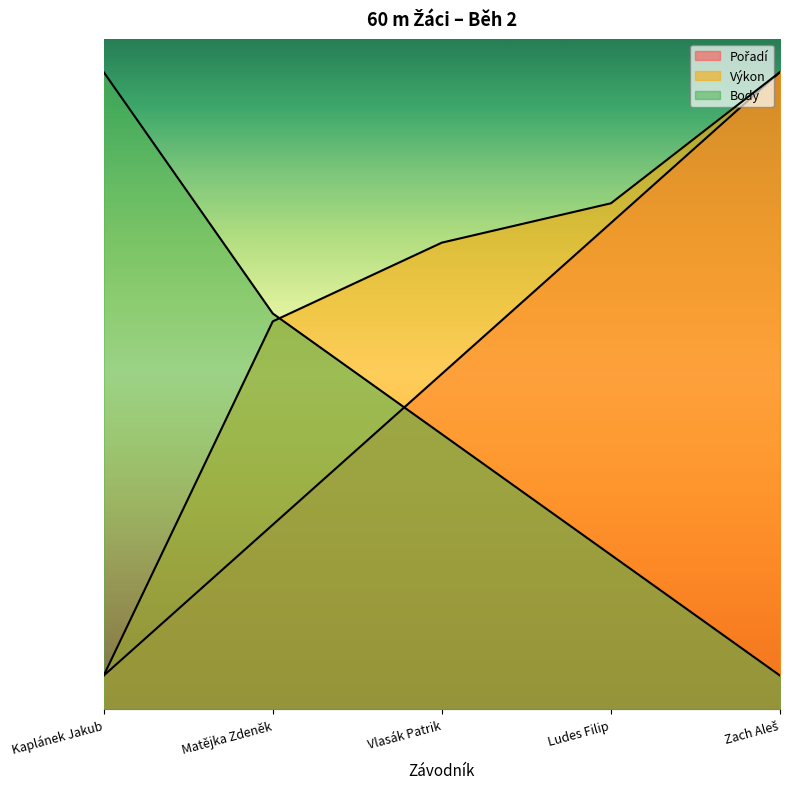

Reading right to left, extract all data points from this chart.

Pořadí: Zach Aleš=9.5	Ludes Filip=7.2	Vlasák Patrik=5.0	Matějka Zdeněk=2.8	Kaplánek Jakub=0.5
Výkon: Zach Aleš=9.5	Ludes Filip=7.5	Vlasák Patrik=7.0	Matějka Zdeněk=5.8	Kaplánek Jakub=0.5
Body: Zach Aleš=0.5	Ludes Filip=2.3	Vlasák Patrik=4.1	Matějka Zdeněk=5.9	Kaplánek Jakub=9.5